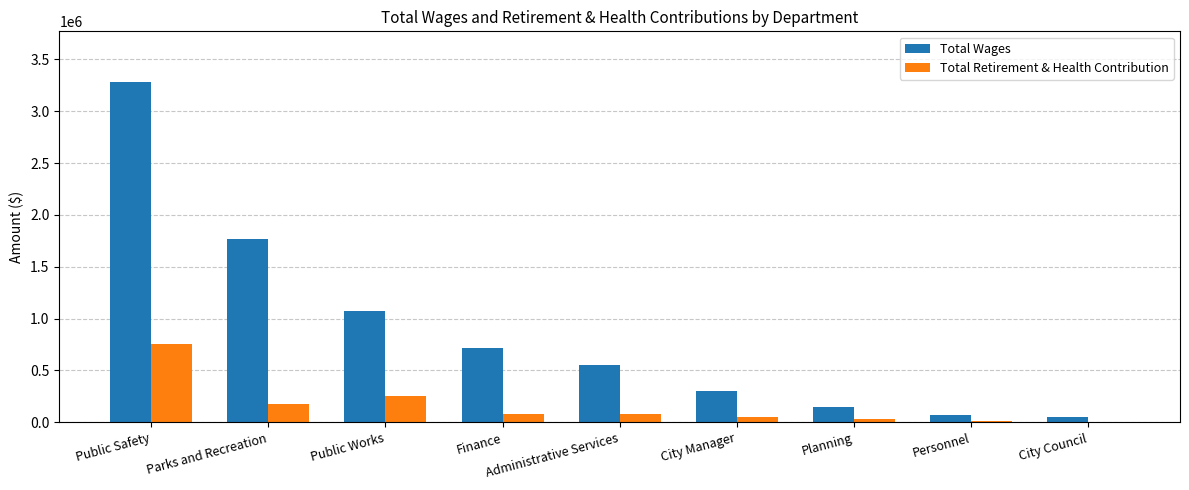

Which series has the largest total across all categories?

Total Wages